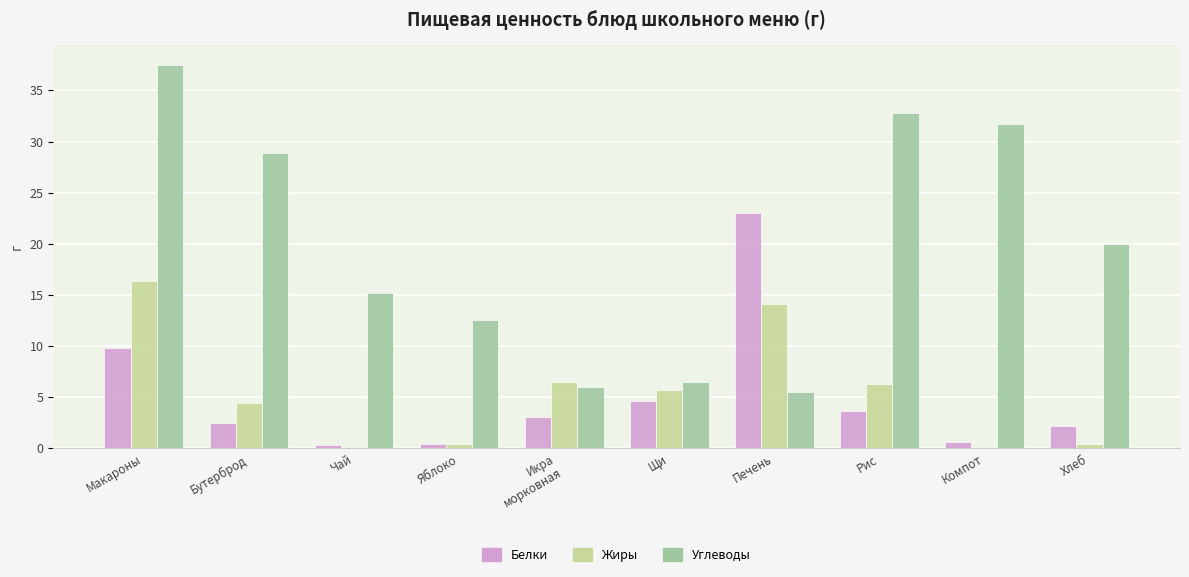

What are all the series names shown in the legend?

Белки, Жиры, Углеводы